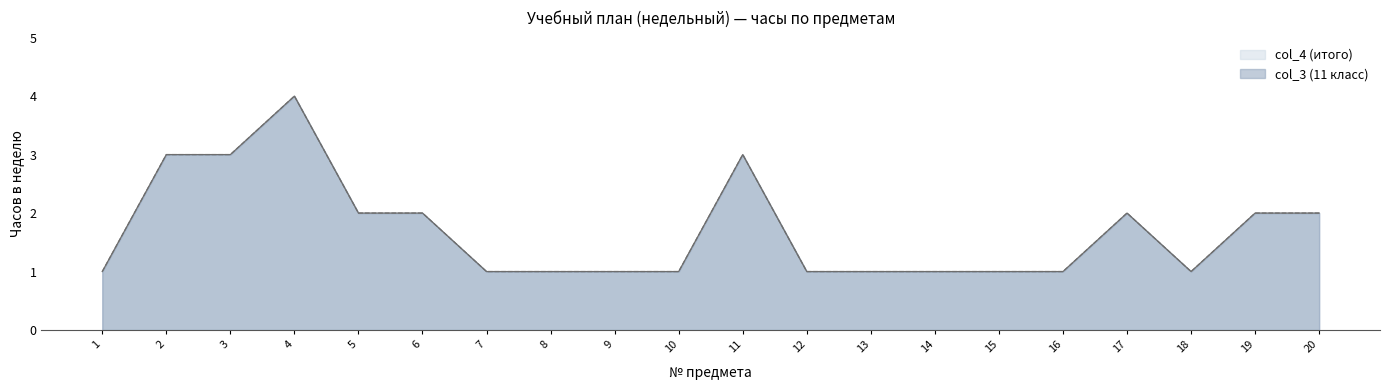

At which category does col_4 reach its first local valley?

18